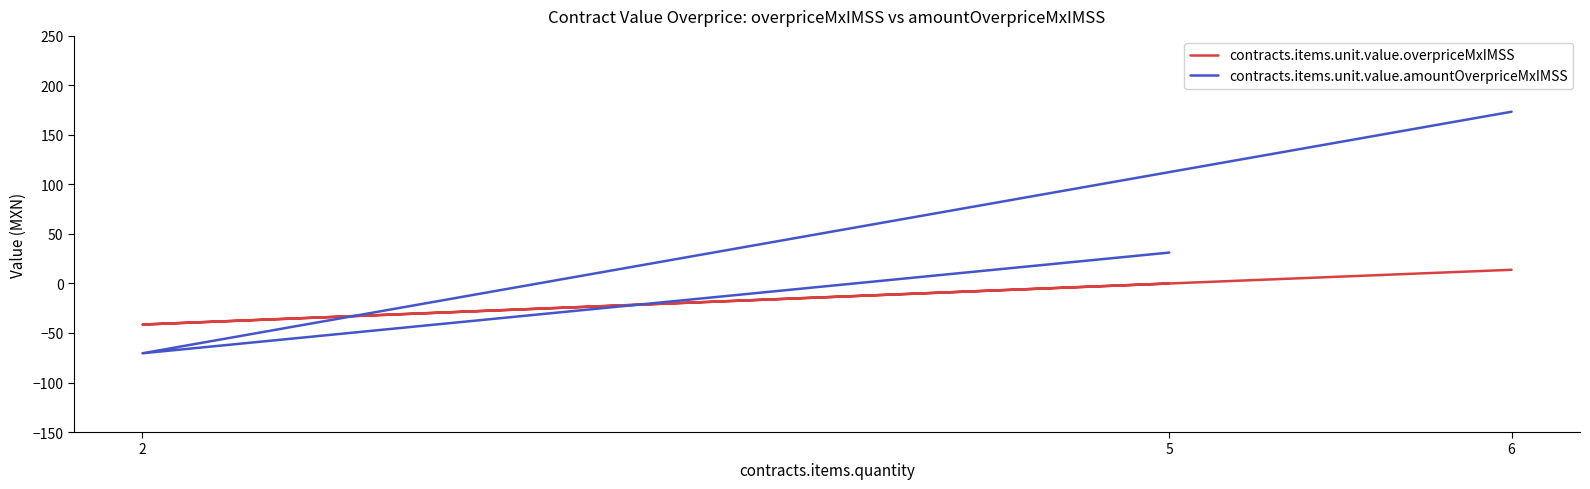

What is the average value of the contracts.items.unit.value.amountOverpriceMxIMSS series?

44.7